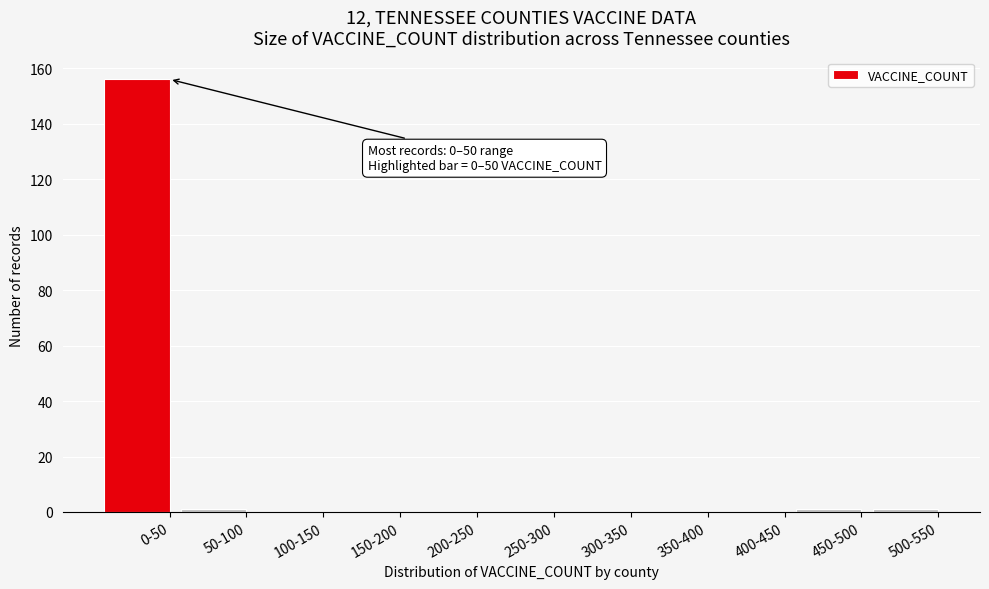

Reading left to right, list all the values displayed in this chart.

0-50=156	50-100=1	100-150=0	150-200=0	200-250=0	250-300=0	300-350=0	350-400=0	400-450=0	450-500=1	500-550=1